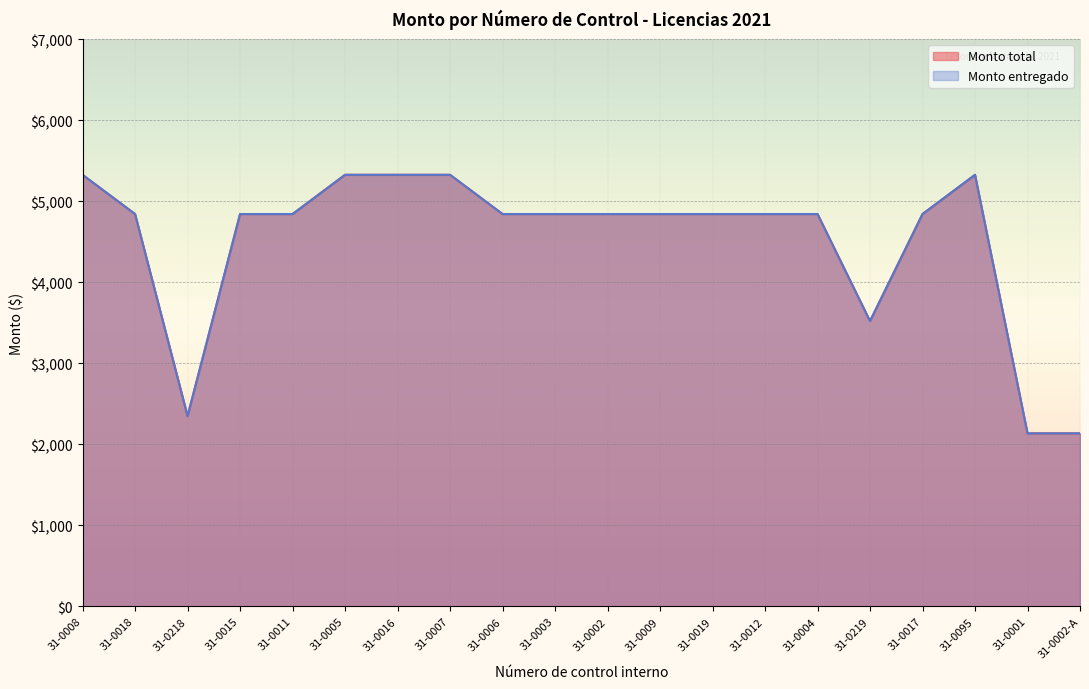

Which series has the largest total across all categories?

Monto total